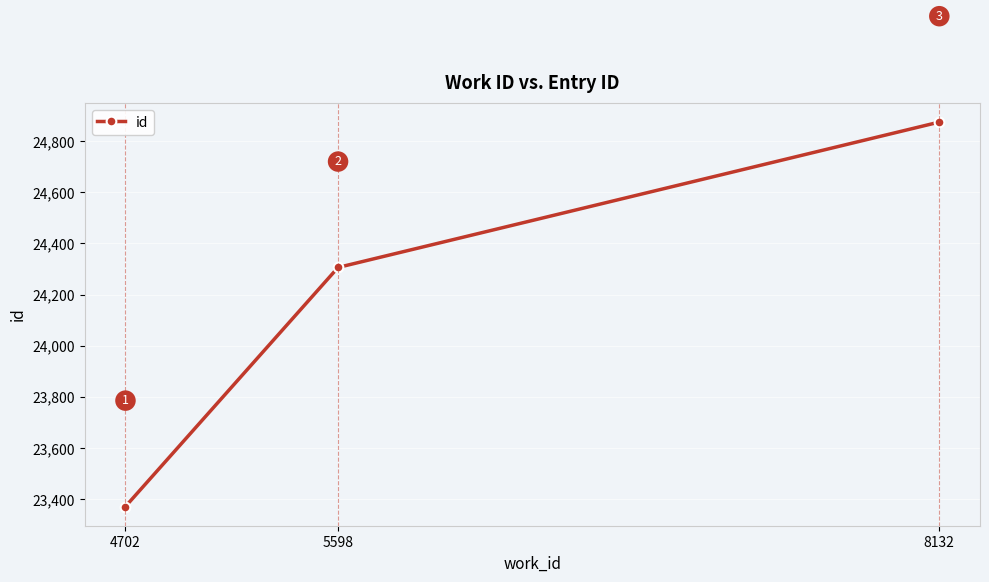

Which label corresponds to the smallest value in the chart?

4702